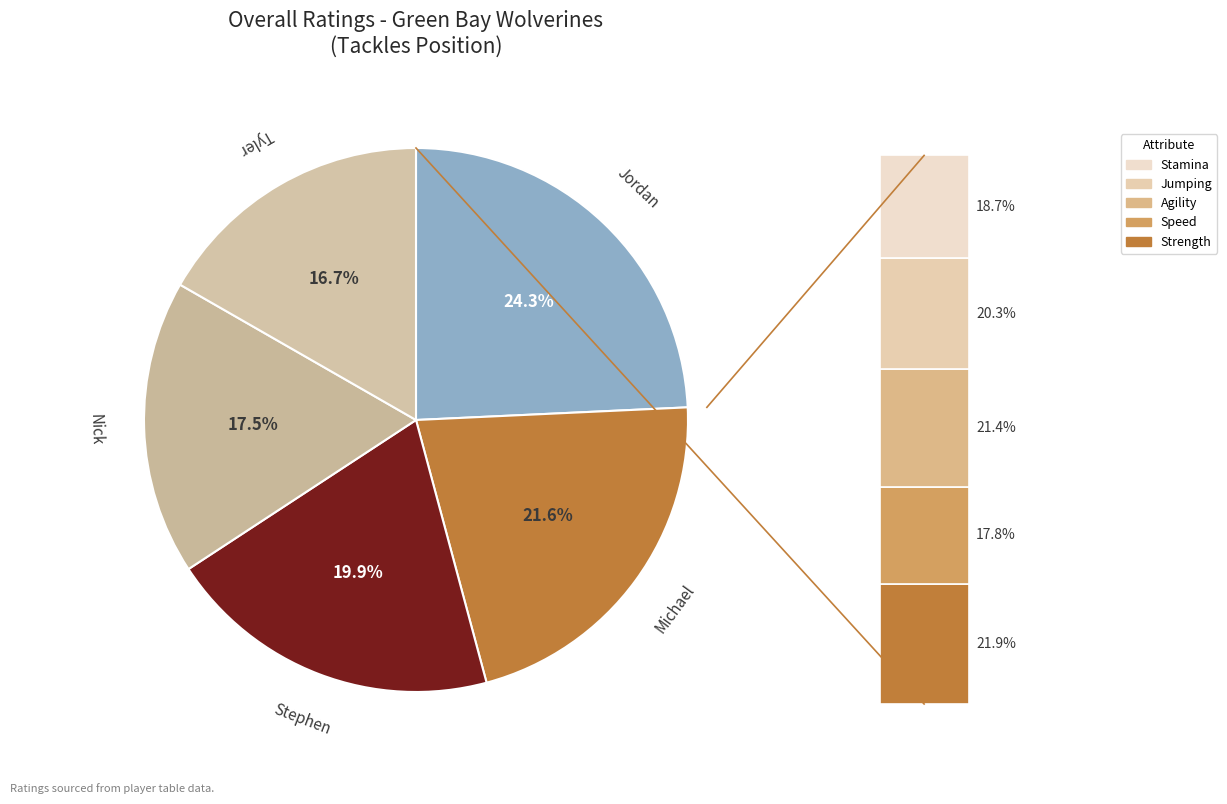

Does Nick represent more than half of the total?

No